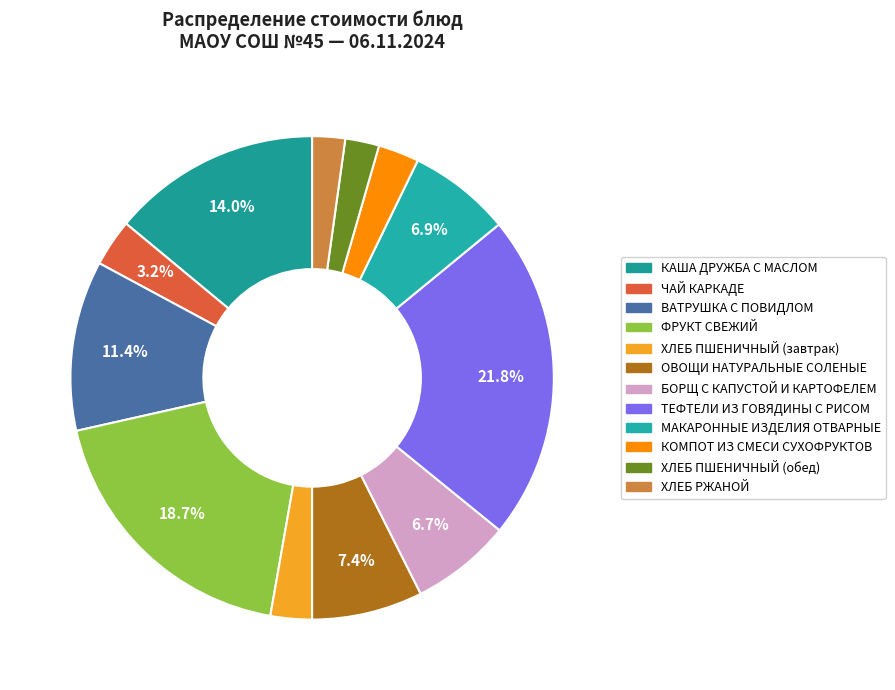

Which category has the biggest portion of the pie?

ТЕФТЕЛИ ИЗ ГОВЯДИНЫ С РИСОМ